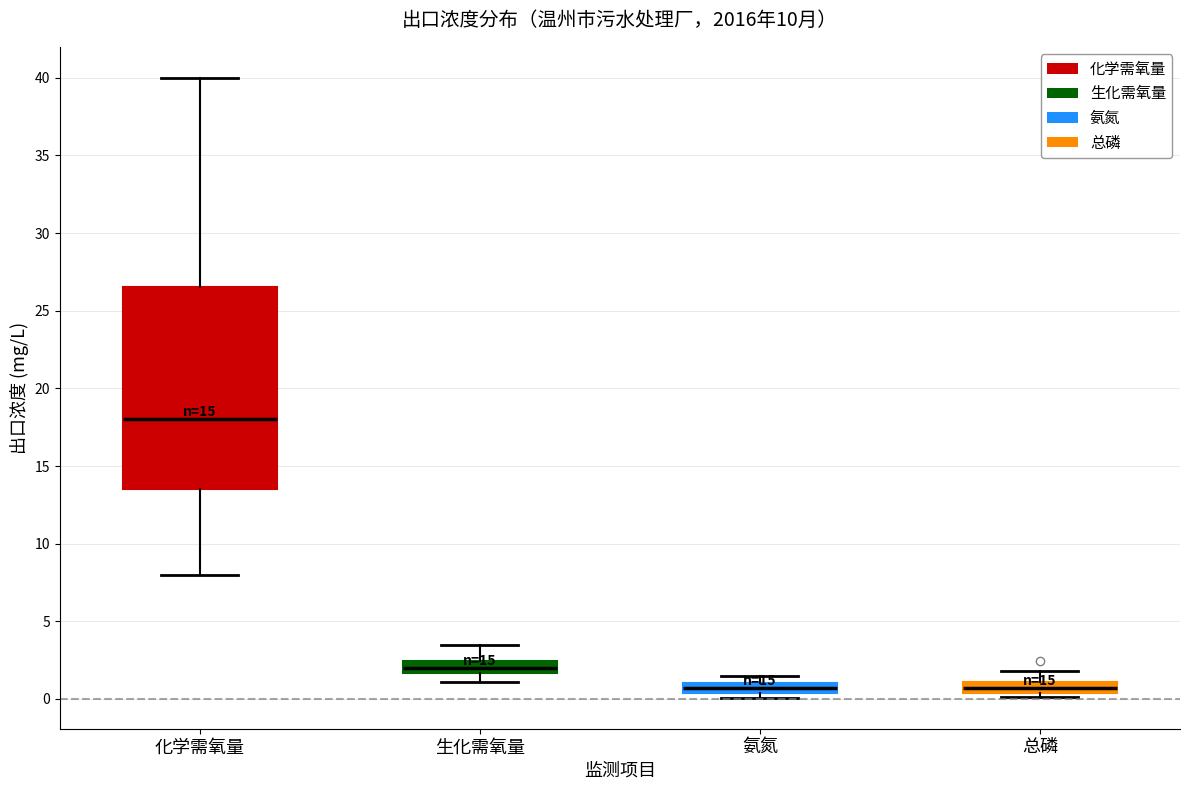

Which box is the tallest, from its lower edge to its upper edge?

化学需氧量